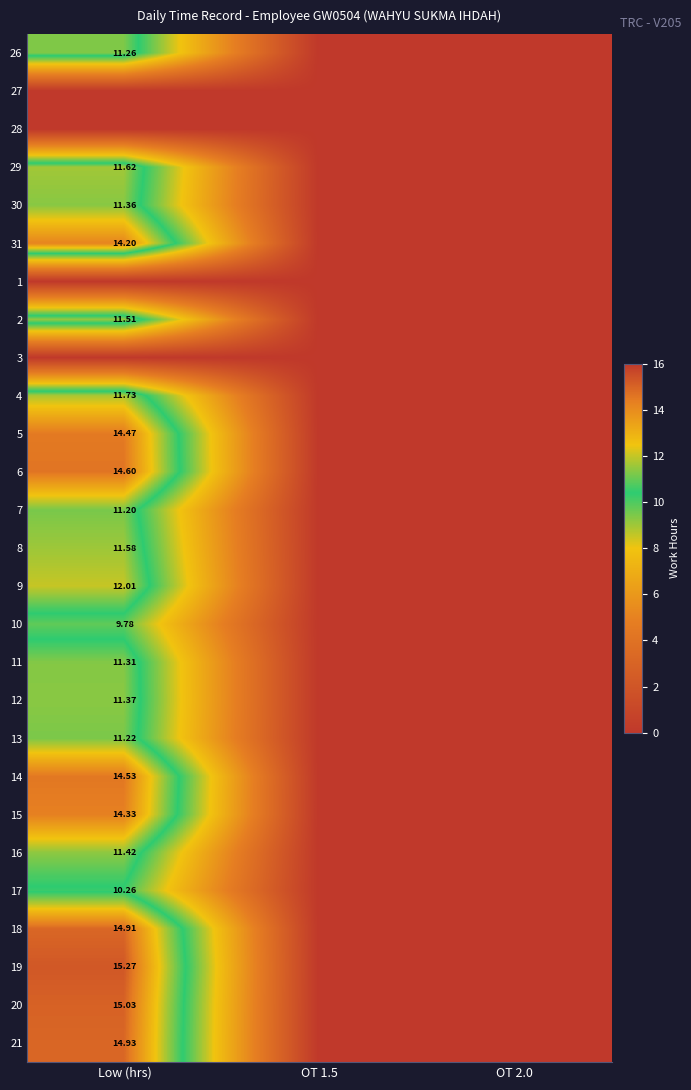

True or false: 12 has a value of -7.9 at OT 1.5.

False